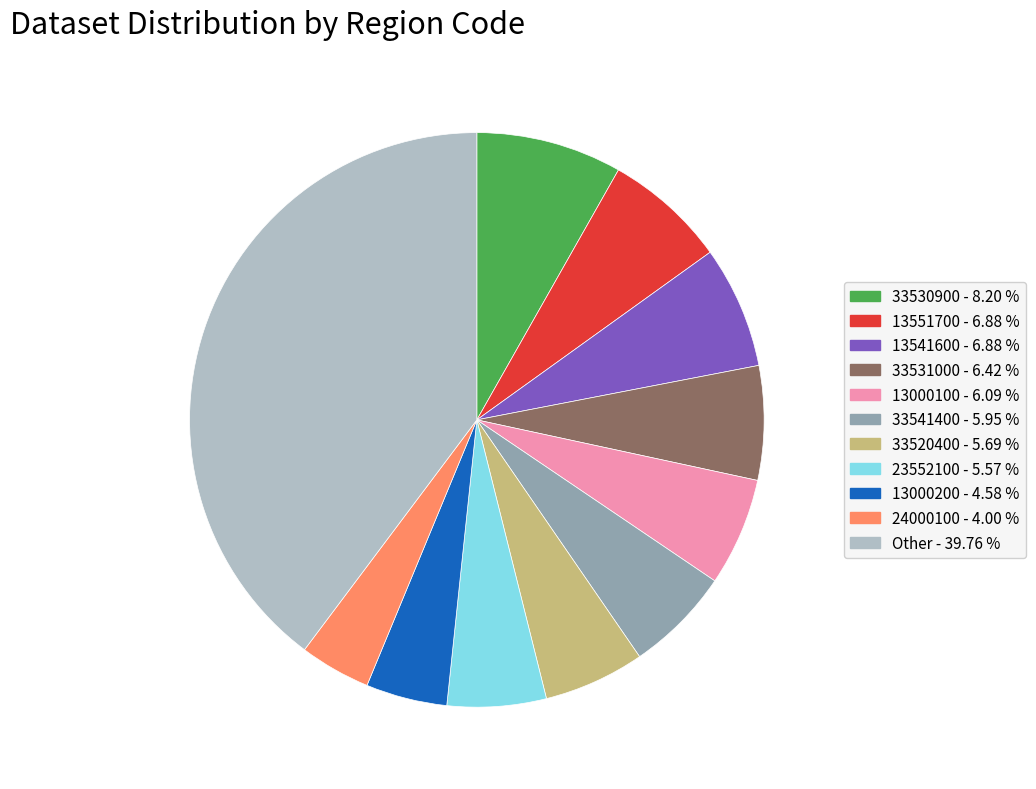

How many segments does this pie chart have?

11